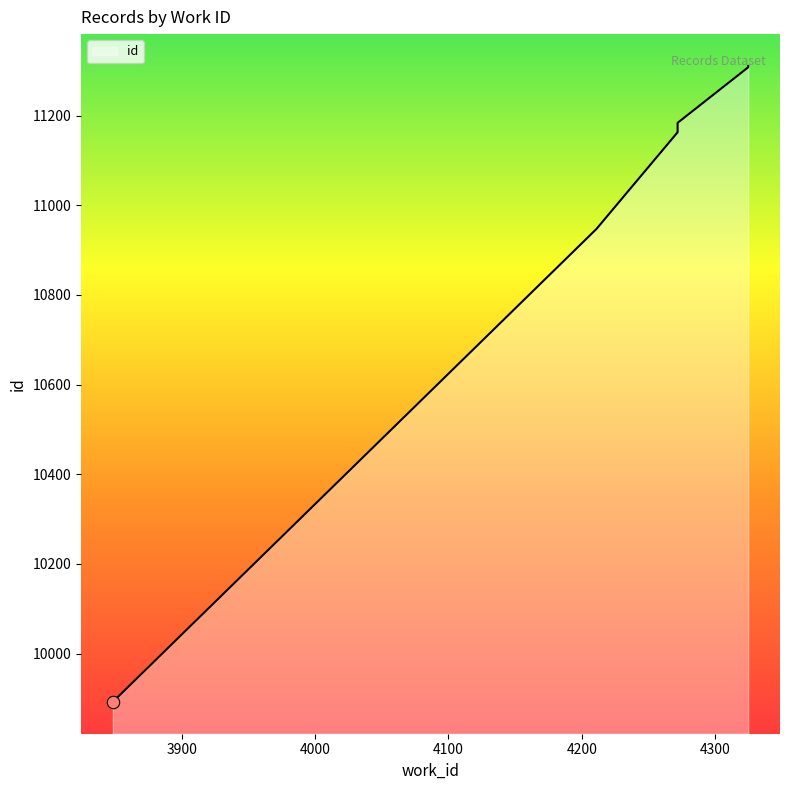

Which has a higher value, 3848 or 4325?

4325